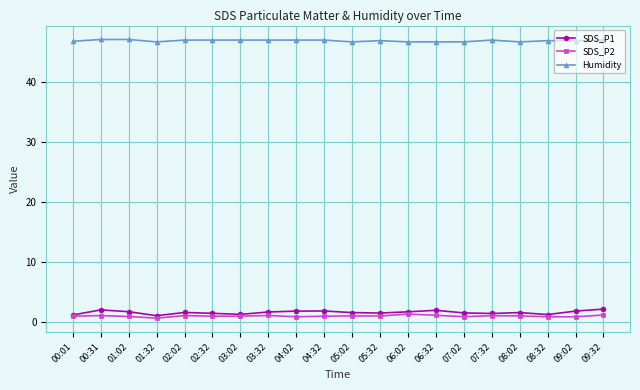

Which series has the largest range (max minus min)?

SDS_P1